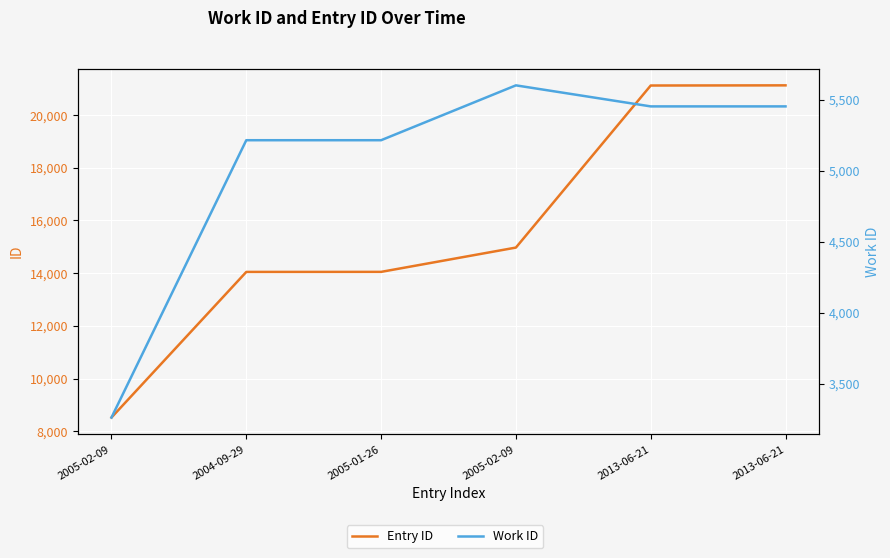

True or false: Work ID has a value of 5214 at 2005-01-26.

True